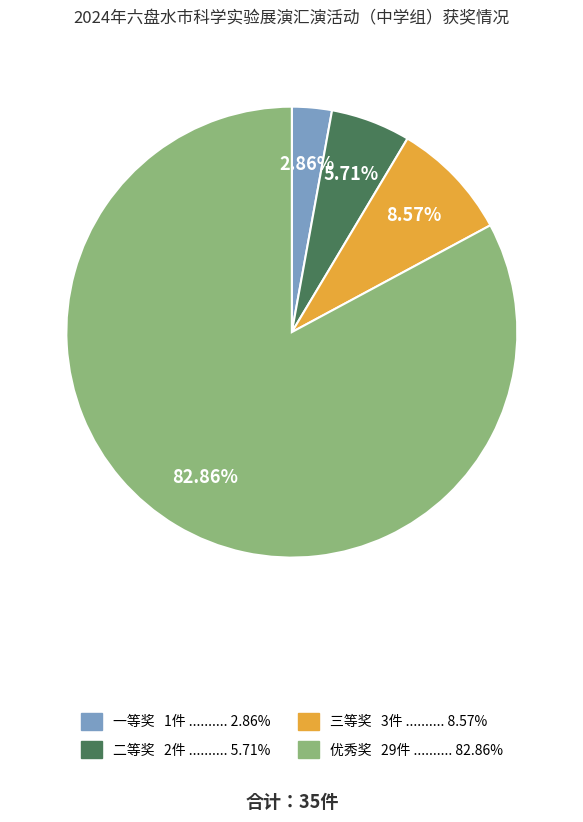

Which slice is the smallest?

一等奖